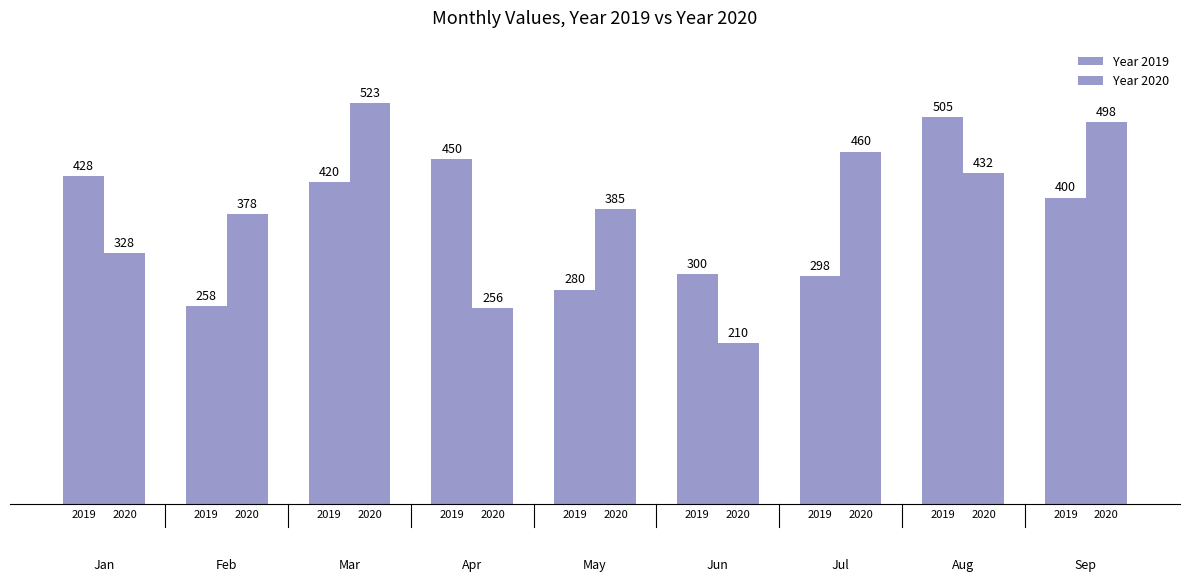

How many bars are there in total?

18